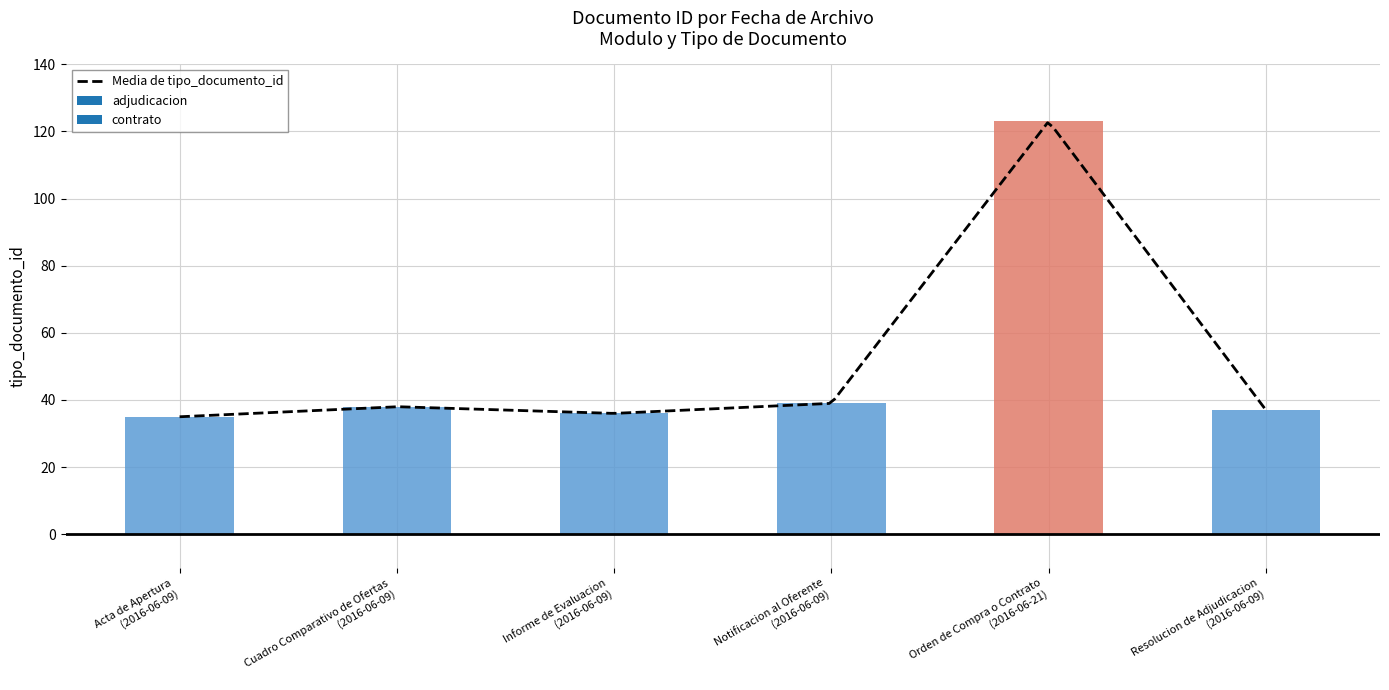

The chart shows a value of 9 at Cuadro Comparativo de Ofertas (2016-06-09). True or false?

False